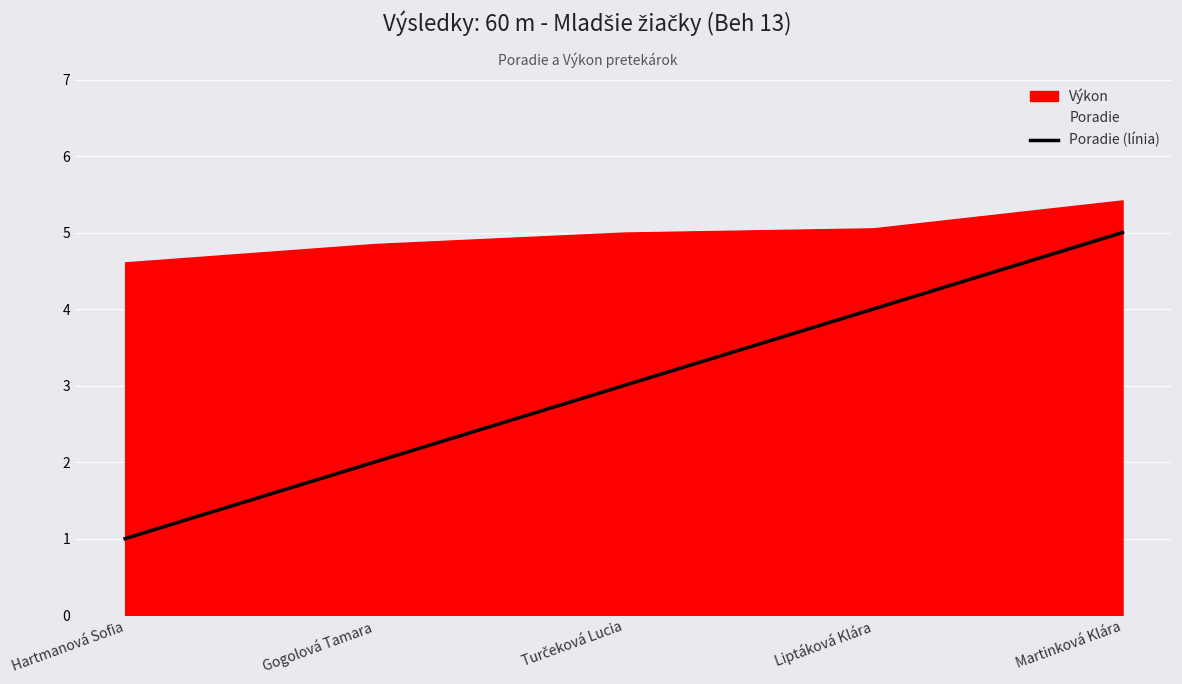

Which category has the lowest value in the Poradie (línia) series?

Hartmanová Sofia